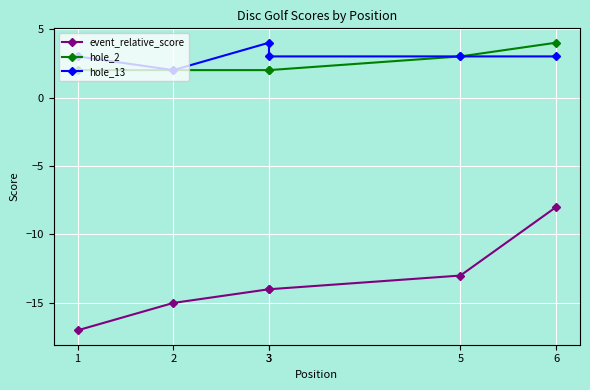

What is the value of the hole_13 point at the 2nd from the left?

2